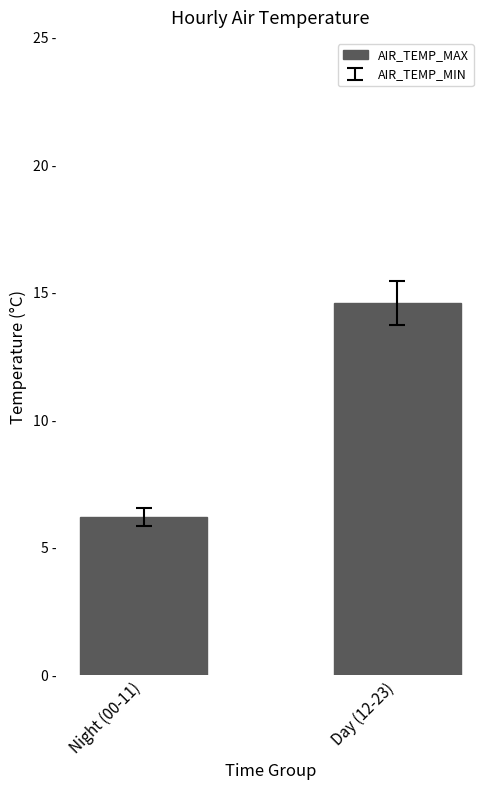

What is the sum of the values at Night (00-11) and Day (12-23)?

20.8